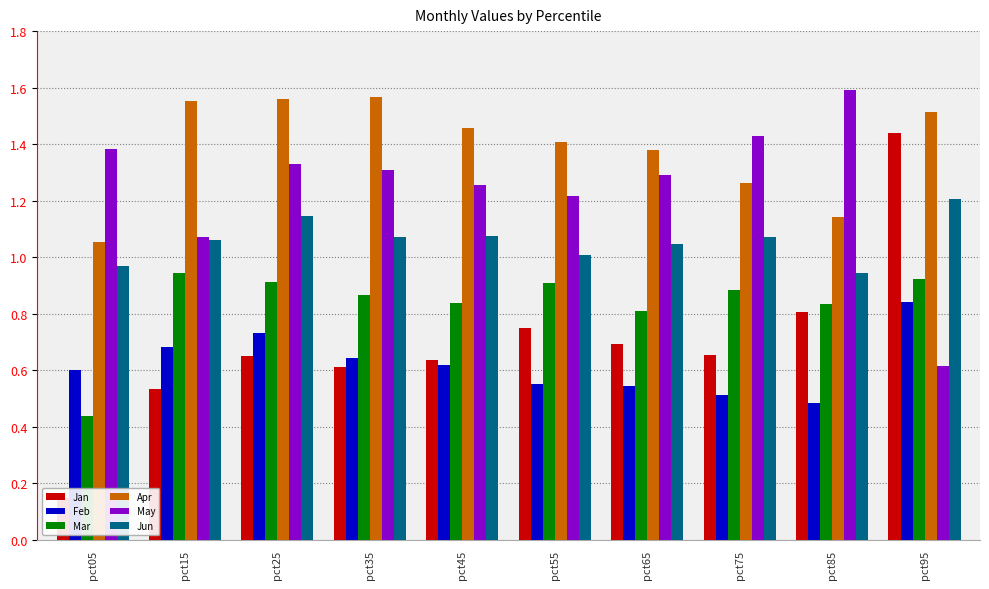

What is the value of the Jun bar at the 3rd from the left?

1.1